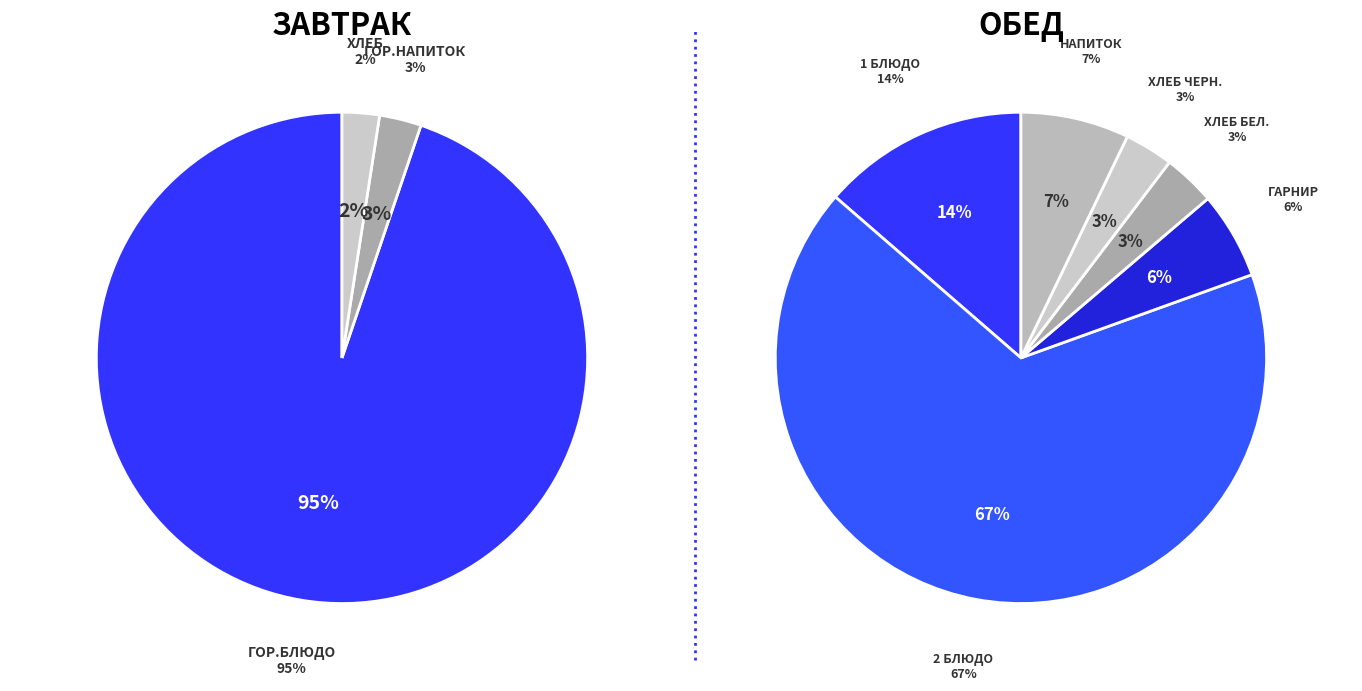

Which slice represents more than half of the pie?

гор.блюдо